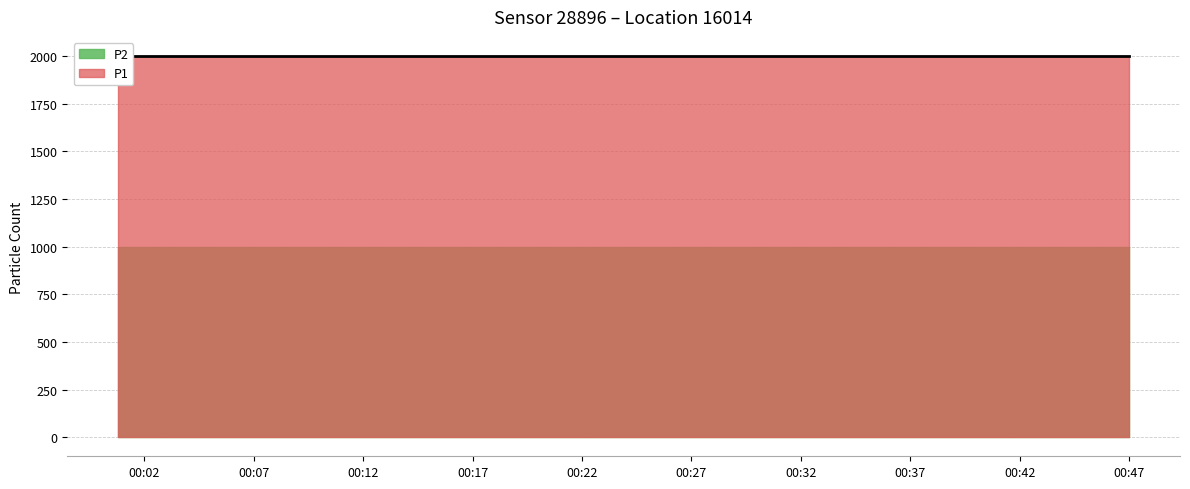

What value does the P1 series have at 0?

1999.9